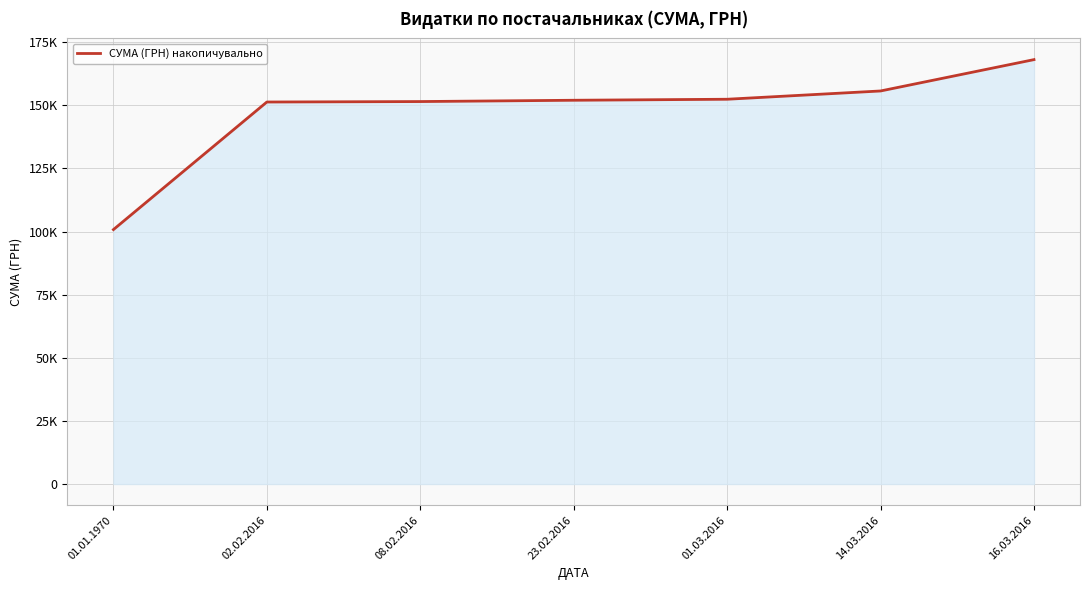

Is it true that the value at 01.01.1970 is 138347.5?

False